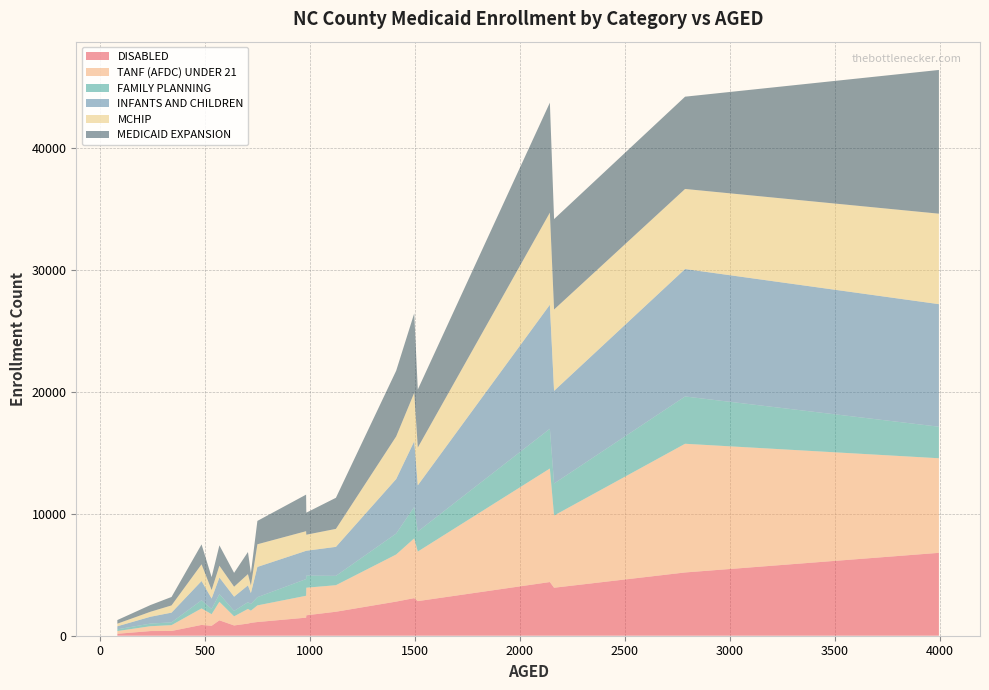

What is the highest value of the DISABLED series?

6803